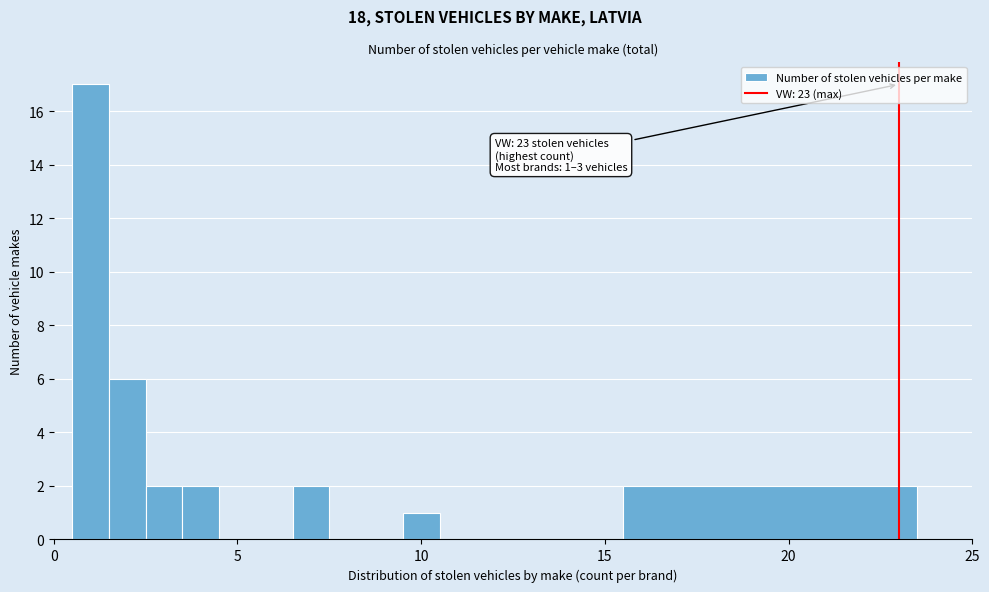

Around what value on the x-axis is the tallest bar? Give the approximate position of its centre, as read against the axis.

1.0